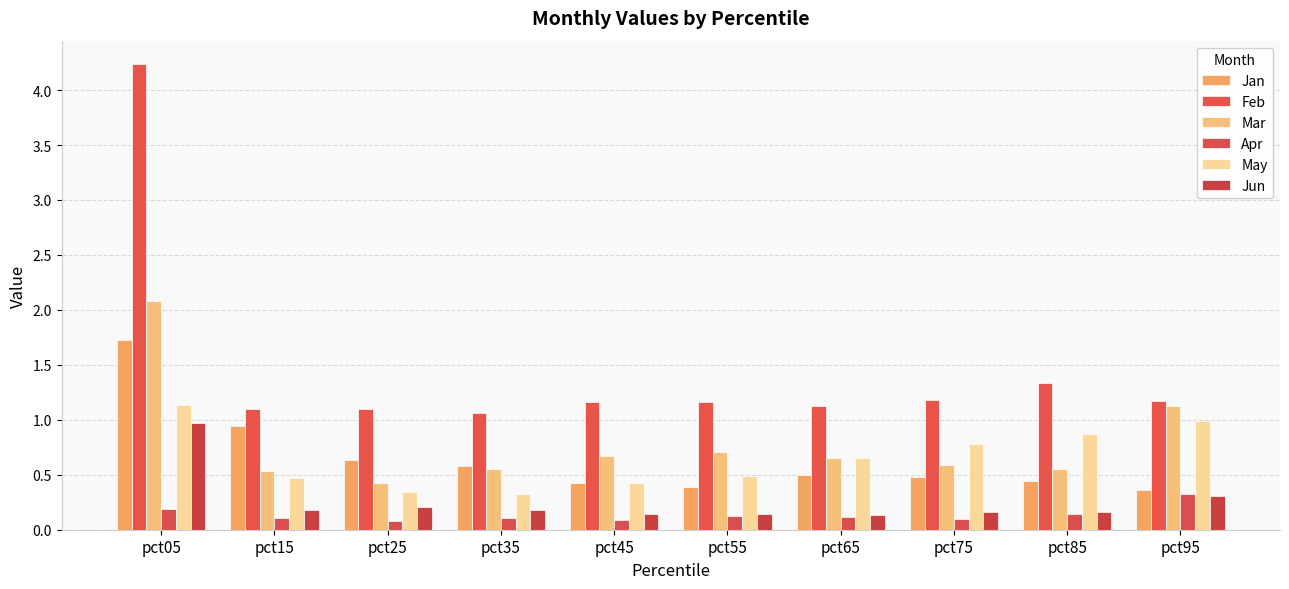

Is it true that Jan equals 0.7 at pct65?

False